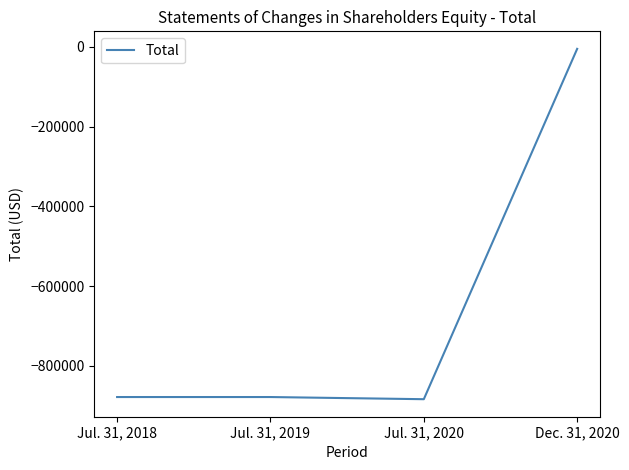

Which category has the highest value across all series?

Dec. 31, 2020